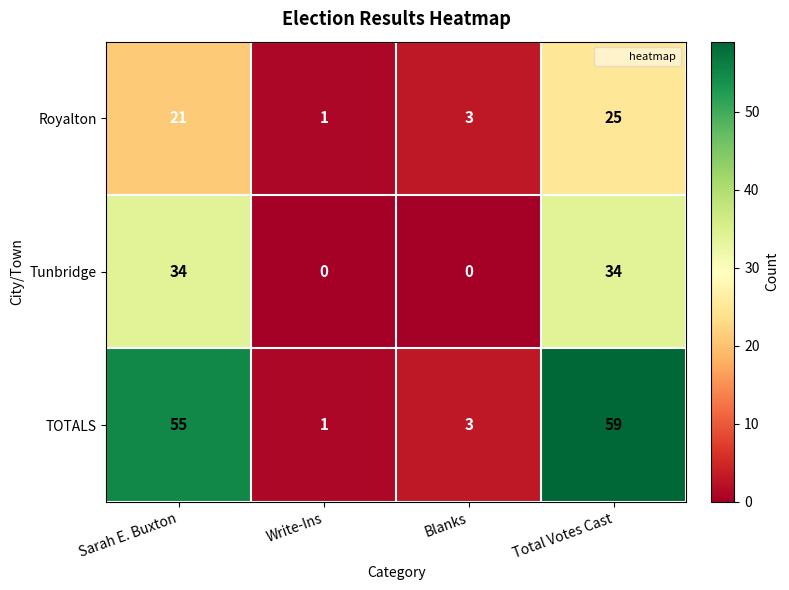

Reading left to right, extract all data points from this chart.

Royalton: 21	1	3	25
Tunbridge: 34	0	0	34
TOTALS: 55	1	3	59